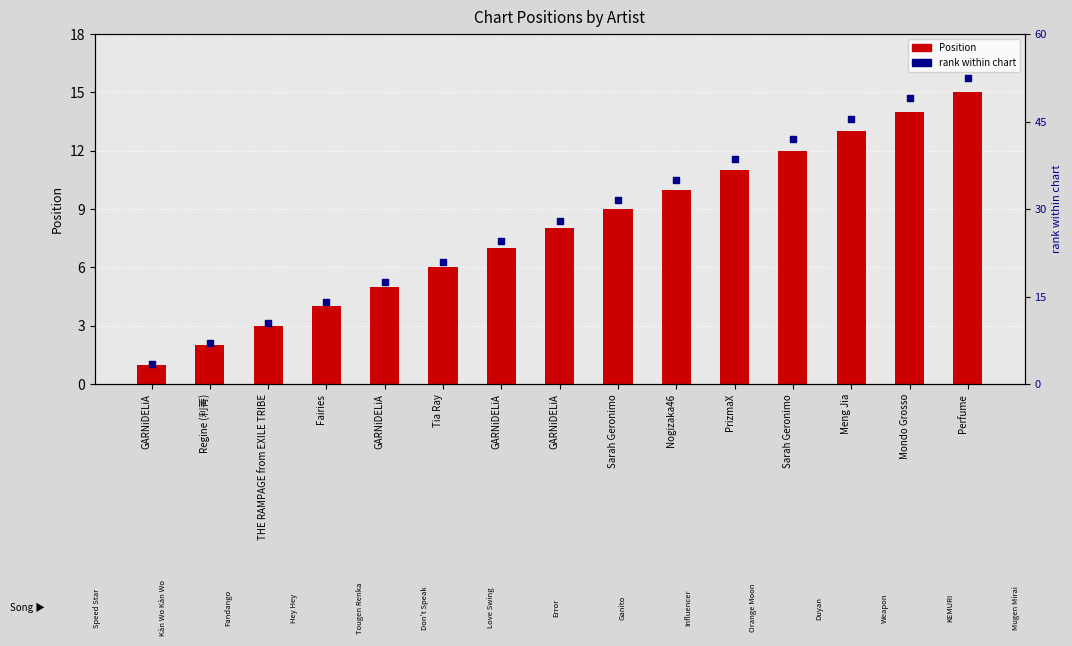

What are all the series names shown in the legend?

Position, rank within chart